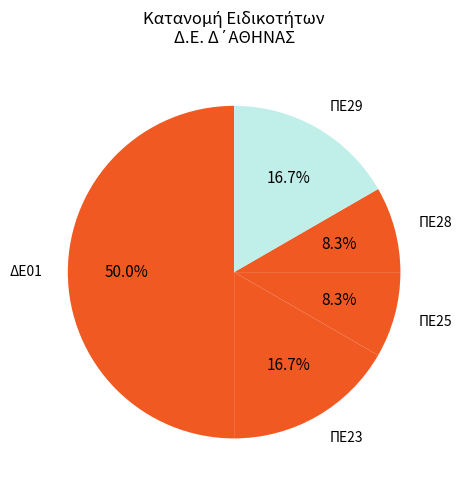

To the nearest percent, what is the average slice percentage?

20%